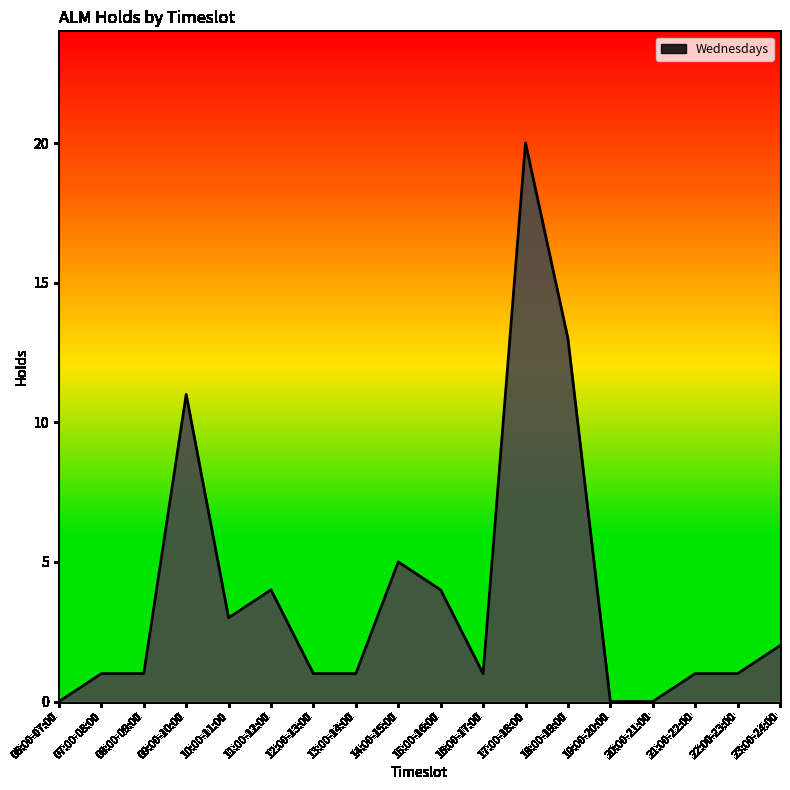

The chart shows a value of 1 at 08:00-09:00. True or false?

True